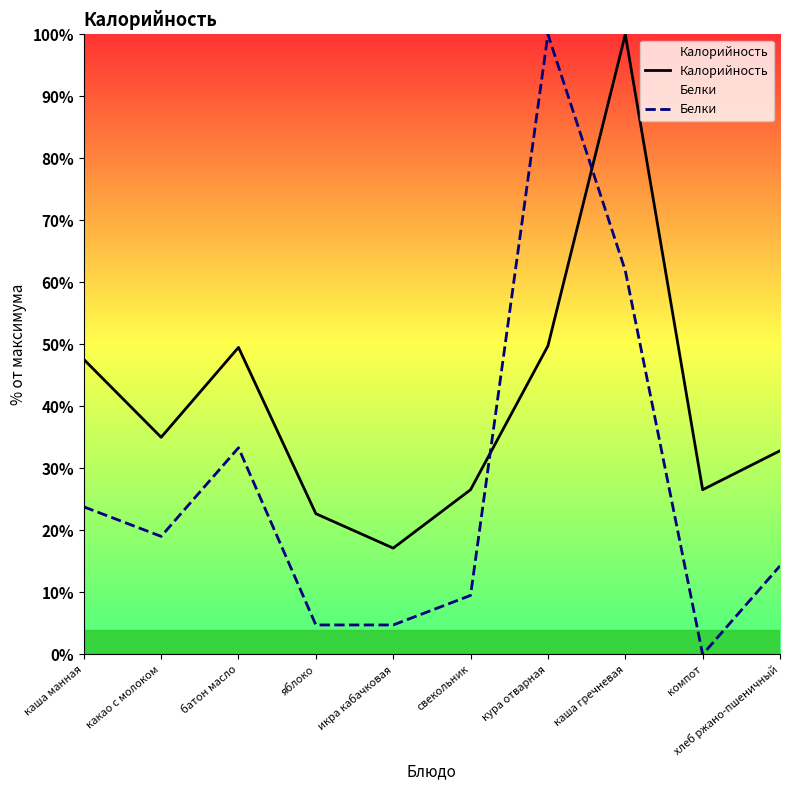

True or false: Белки and Калорийность intersect in this chart.

True